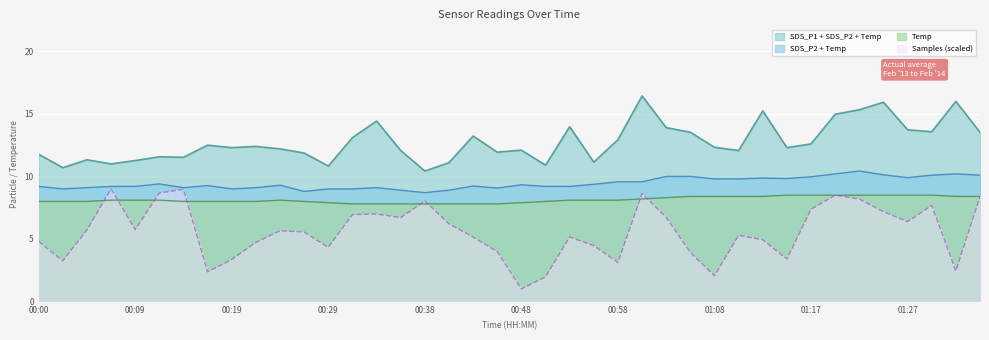

How many lines are shown in the chart?

4